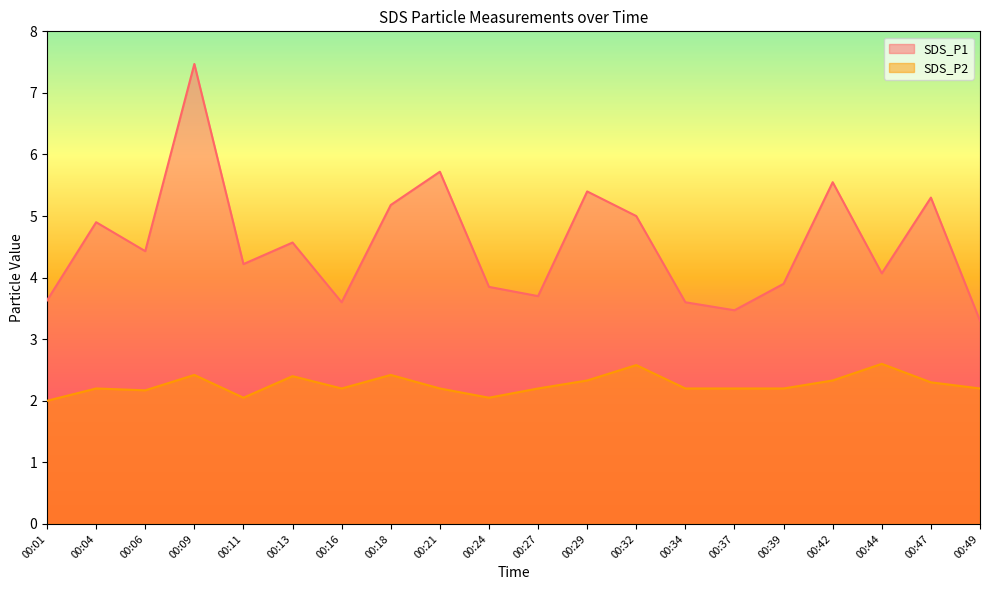

What is the sum of the SDS_P1 values at 00:11 and 00:13?

8.8